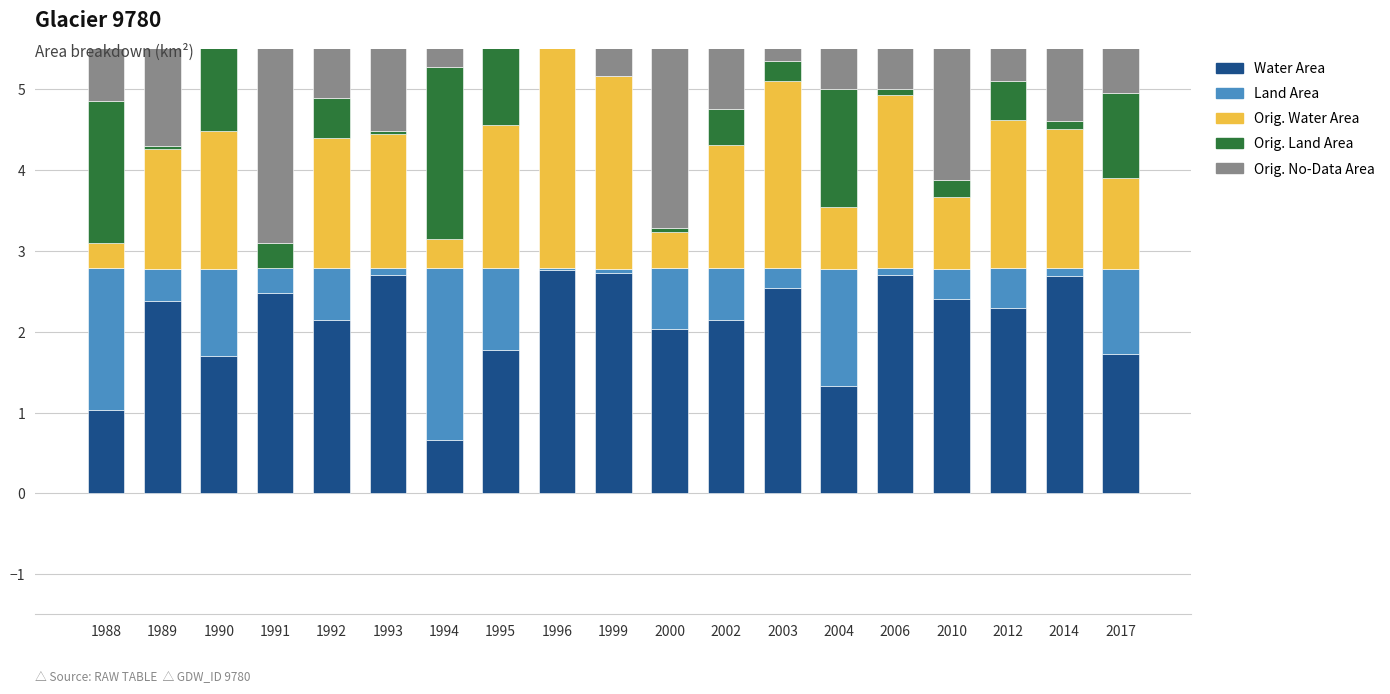

At which label is waterArea closest to 1?

1988